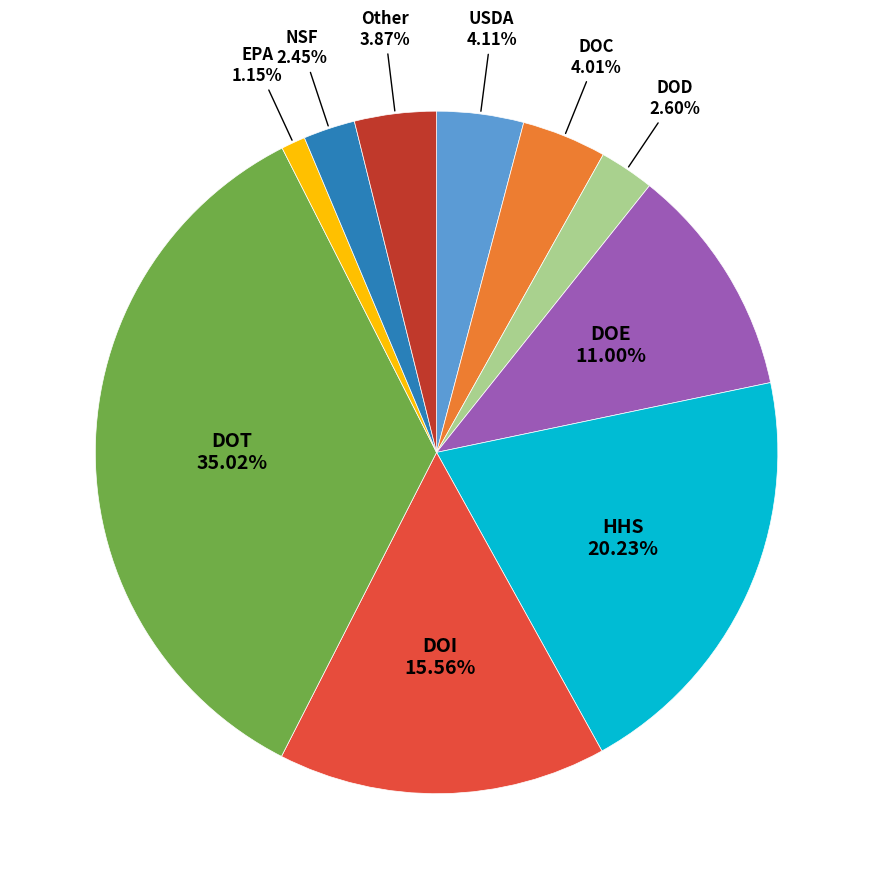

Is there any slice that represents more than half of the pie?

No